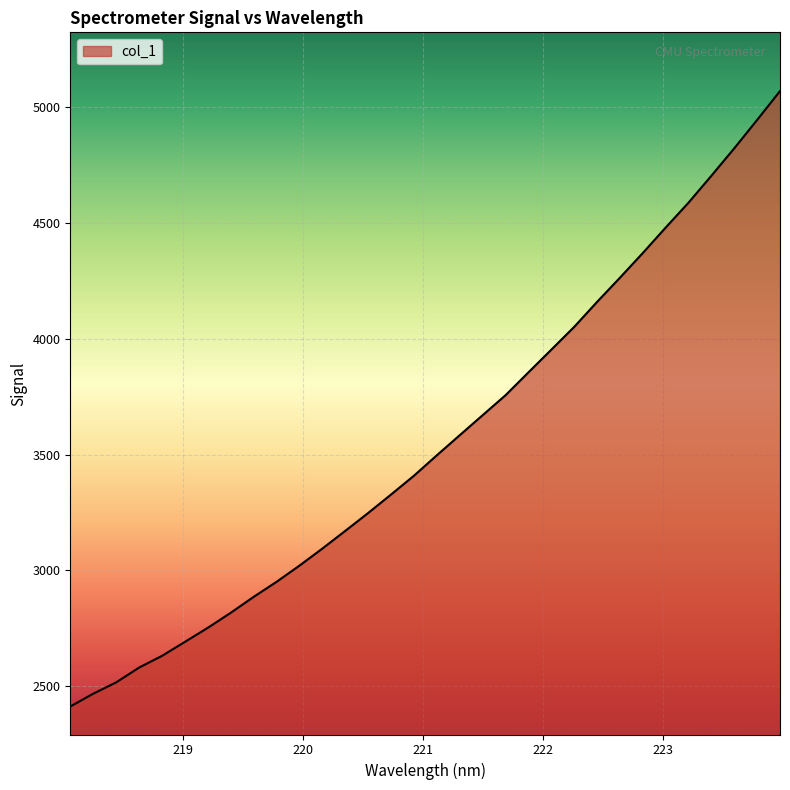

What is the difference between the maximum and minimum values?

2653.8